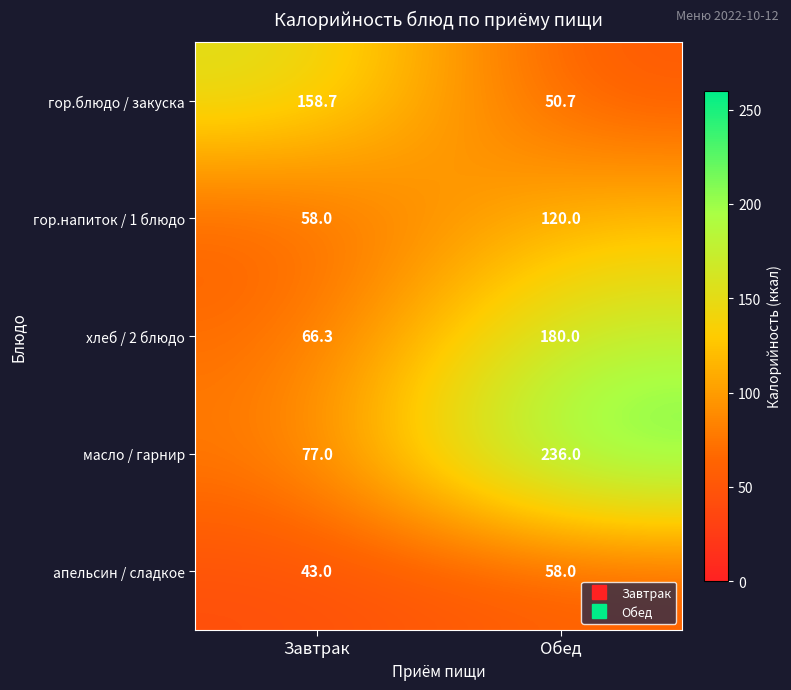

What is the smallest value displayed?

43.0